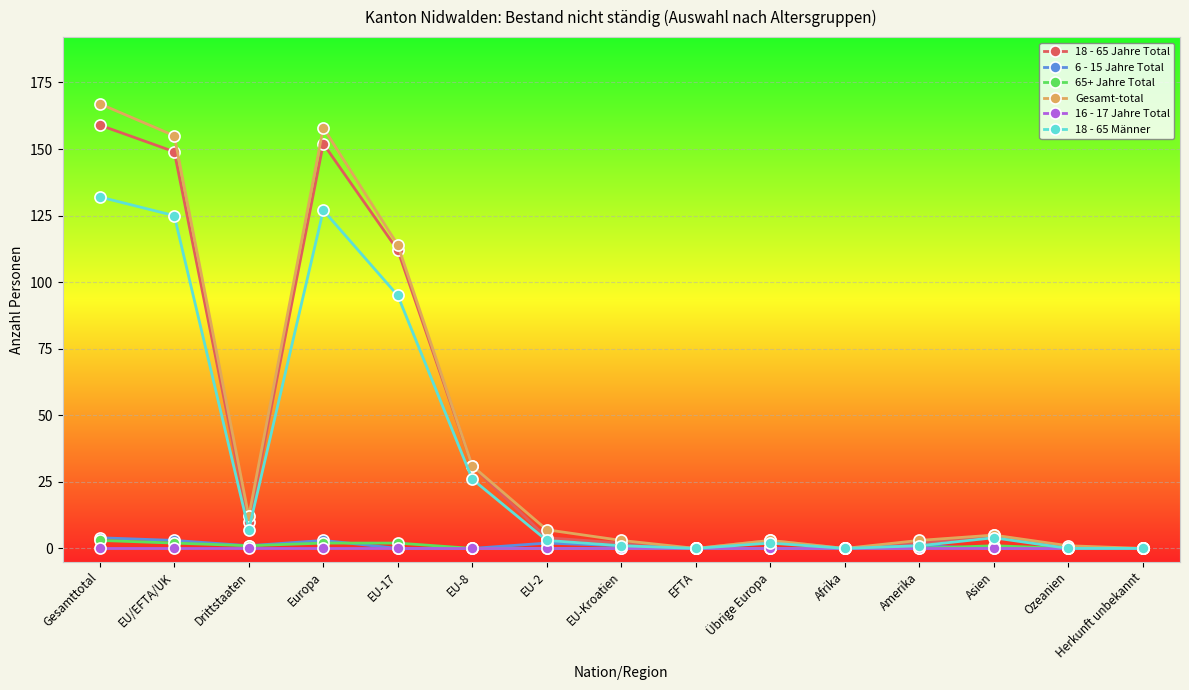

In 18 - 65 Jahre Total, how many points are higher than both neighbors (excluding endpoints)?

3